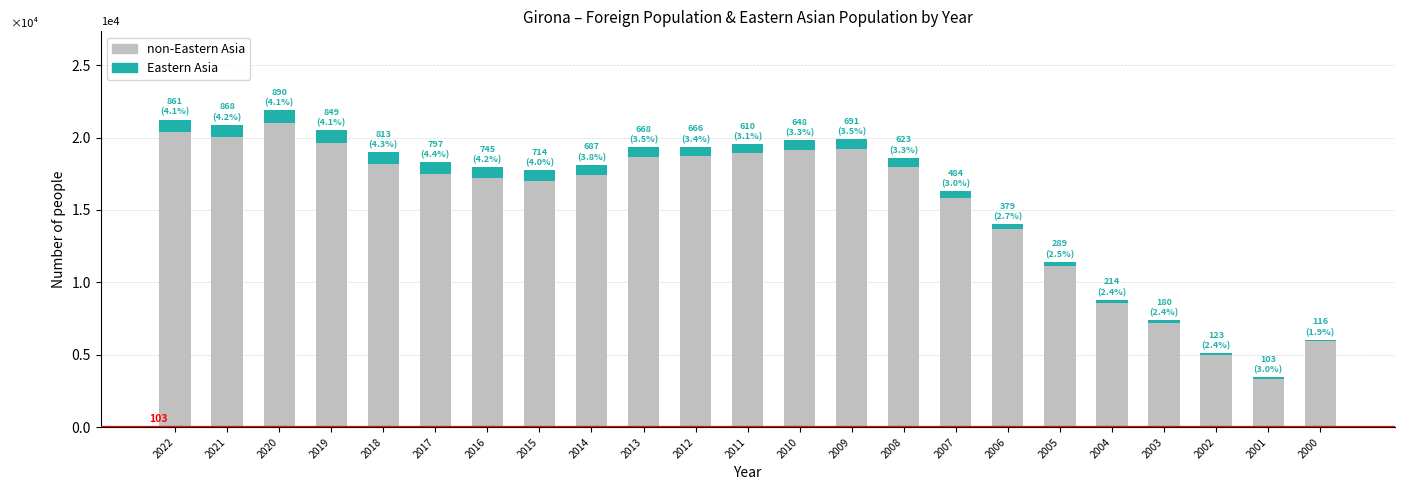

Does the chart contain stacked bars?

Yes